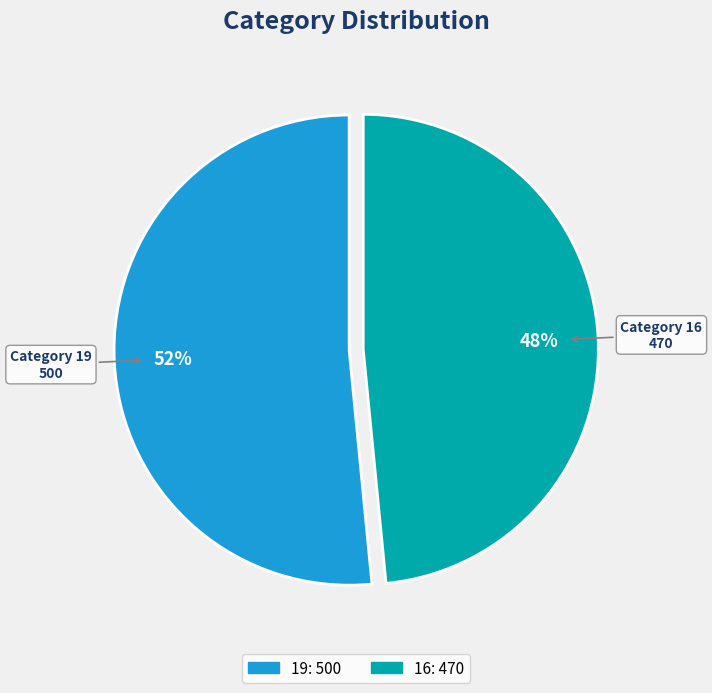

Is the sum of 16 and 19 greater than half?

Yes